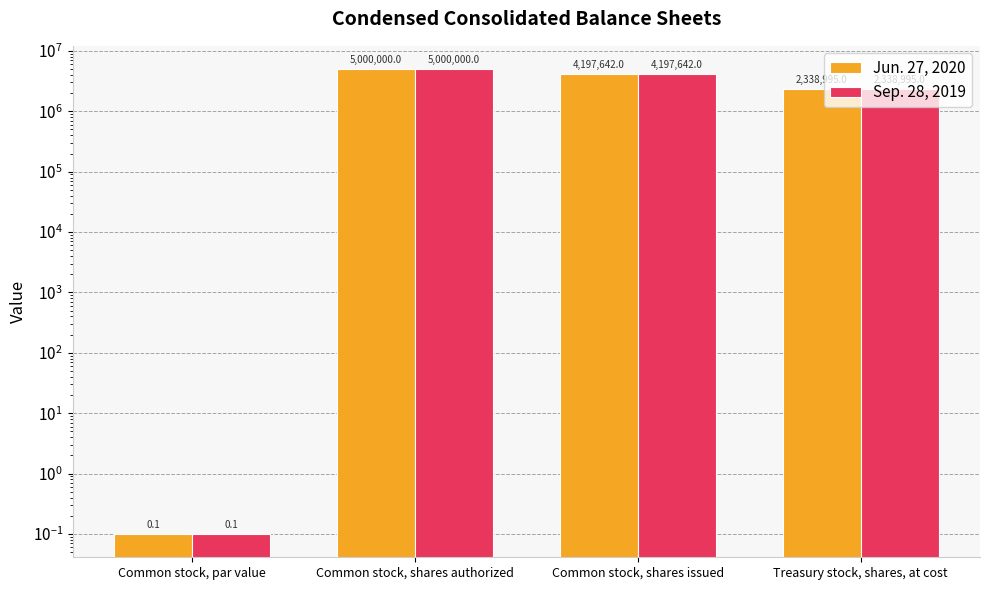

How many data points in Sep. 28, 2019 are less than 4197642?

2